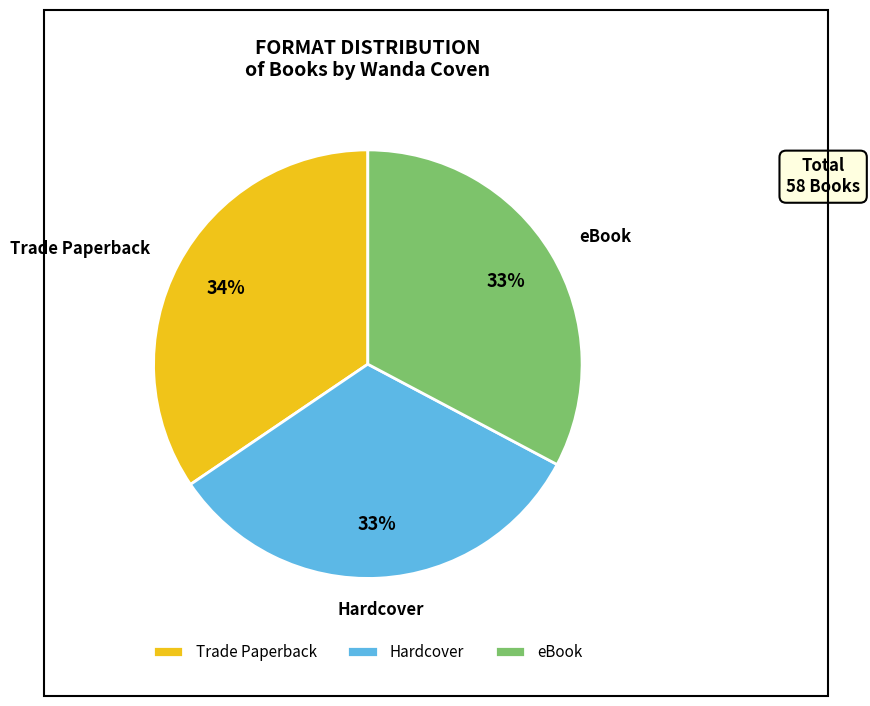

Which slice is the largest?

Trade Paperback